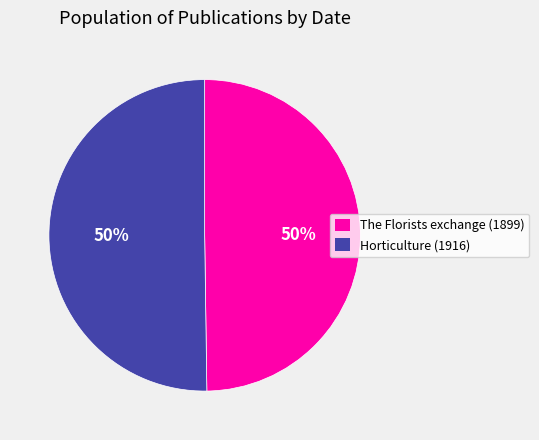

To the nearest percent, what is the average slice percentage?

50%